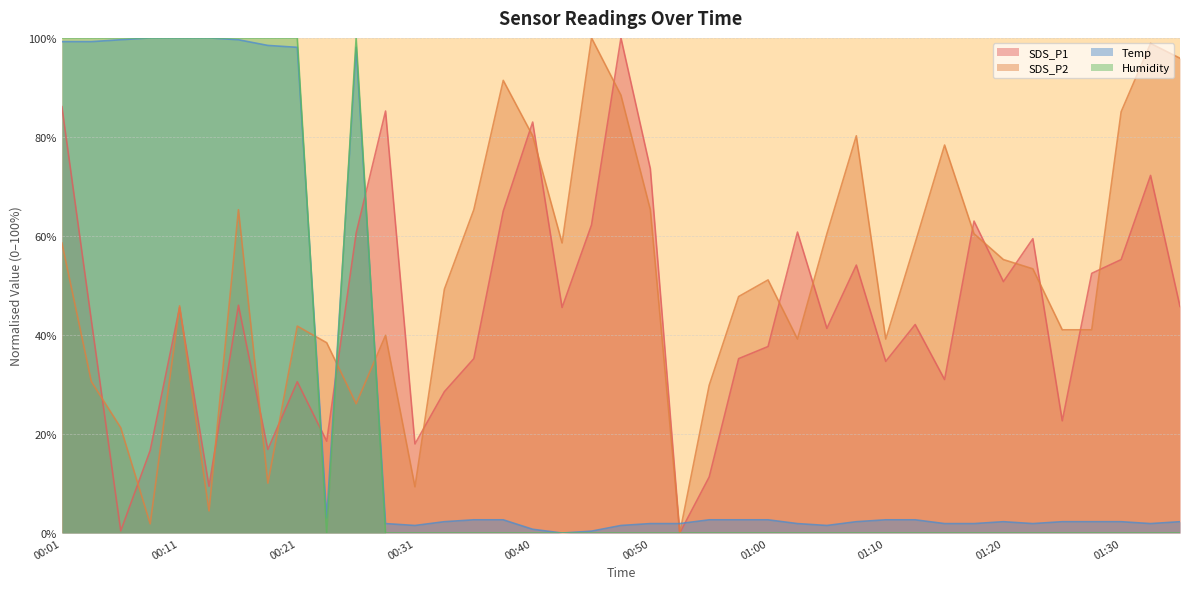

Reading left to right, list all the values displayed in this chart.

SDS_P1: 00:01=86.1	00:03=43.0	00:06=0.4	00:08=16.7	00:11=45.6	00:13=9.4	00:16=46.0	00:18=16.9	00:21=30.6	00:23=18.6	00:26=60.6	00:28=85.2	00:31=18.0	00:33=28.6	00:36=35.2	00:38=65.0	00:40=83.0	00:43=45.6	00:45=62.2	00:48=100.0	00:50=73.6	00:53=0.0	00:55=11.3	00:58=35.2	01:00=37.7	01:03=60.8	01:05=41.3	01:07=54.1	01:10=34.7	01:12=42.1	01:15=31.0	01:17=63.0	01:20=50.8	01:22=59.4	01:25=22.7	01:27=52.4	01:30=55.2	01:32=72.2	01:35=45.8
SDS_P2: 00:01=58.6	00:03=30.6	00:06=21.3	00:08=1.9	00:11=45.9	00:13=4.5	00:16=65.3	00:18=10.1	00:21=41.8	00:23=38.4	00:26=26.1	00:28=39.9	00:31=9.3	00:33=49.3	00:36=65.3	00:38=91.4	00:40=80.2	00:43=58.6	00:45=100.0	00:48=88.4	00:50=65.3	00:53=0.0	00:55=29.9	00:58=47.8	01:00=51.1	01:03=39.2	01:05=60.4	01:07=80.2	01:10=39.2	01:12=58.6	01:15=78.4	01:17=60.4	01:20=55.2	01:22=53.4	01:25=41.0	01:27=41.0	01:30=85.1	01:32=98.9	01:35=95.9
Temp: 00:01=99.2	00:03=99.2	00:06=99.6	00:08=100.0	00:11=100.0	00:13=100.0	00:16=99.6	00:18=98.5	00:21=98.1	00:23=3.1	00:26=98.1	00:28=1.9	00:31=1.5	00:33=2.3	00:36=2.7	00:38=2.7	00:40=0.8	00:43=0.0	00:45=0.4	00:48=1.5	00:50=1.9	00:53=1.9	00:55=2.7	00:58=2.7	01:00=2.7	01:03=1.9	01:05=1.5	01:07=2.3	01:10=2.7	01:12=2.7	01:15=1.9	01:17=1.9	01:20=2.3	01:22=1.9	01:25=2.3	01:27=2.3	01:30=2.3	01:32=1.9	01:35=2.3
Humidity: 00:01=100.0	00:03=100.0	00:06=100.0	00:08=100.0	00:11=100.0	00:13=100.0	00:16=100.0	00:18=100.0	00:21=100.0	00:23=0.0	00:26=100.0	00:28=0.0	00:31=0.0	00:33=0.0	00:36=0.0	00:38=0.0	00:40=0.0	00:43=0.0	00:45=0.0	00:48=0.0	00:50=0.0	00:53=0.0	00:55=0.0	00:58=0.0	01:00=0.0	01:03=0.0	01:05=0.0	01:07=0.0	01:10=0.0	01:12=0.0	01:15=0.0	01:17=0.0	01:20=0.0	01:22=0.0	01:25=0.0	01:27=0.0	01:30=0.0	01:32=0.0	01:35=0.0